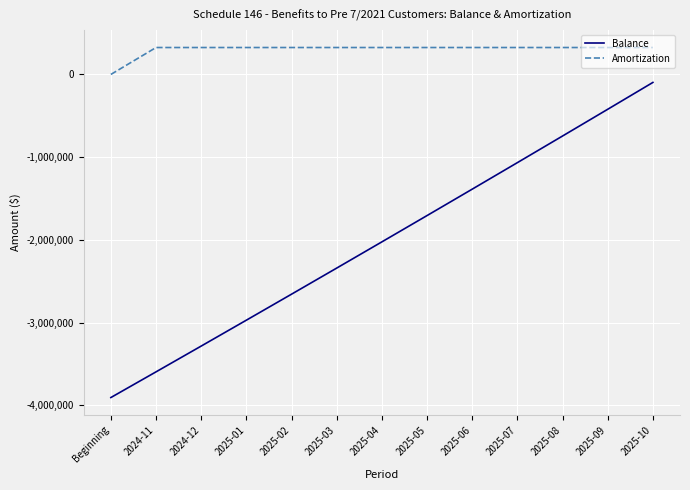

At which label is Balance closest to -2001522?

2025-04